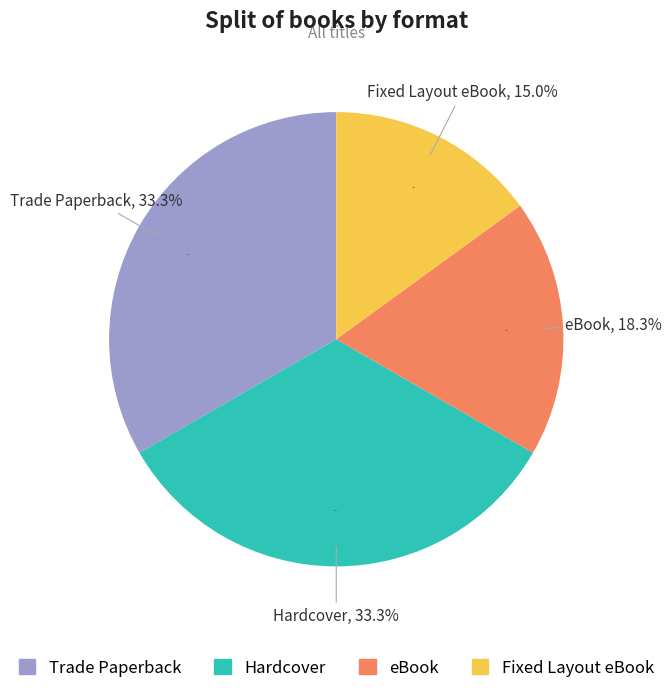

Is it true that Hardcover is 33% of the pie?

True